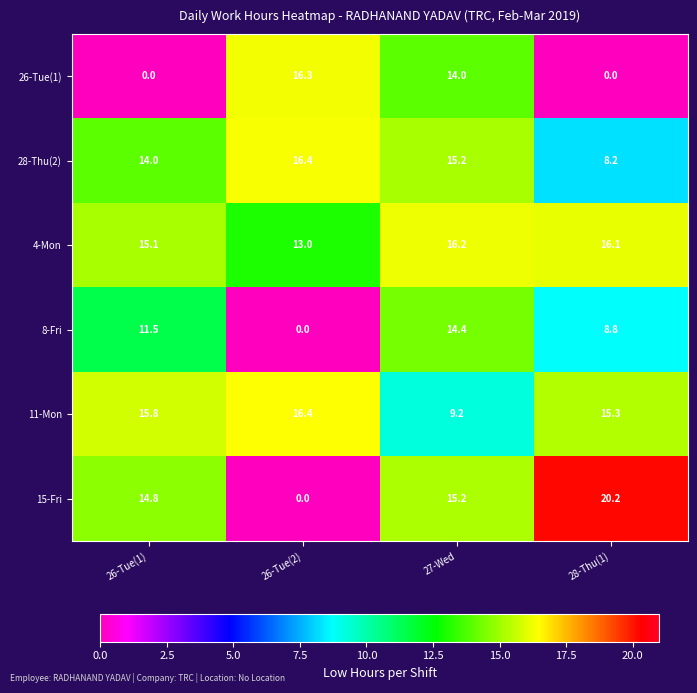

What is the average value of the 4-Mon series?

15.1